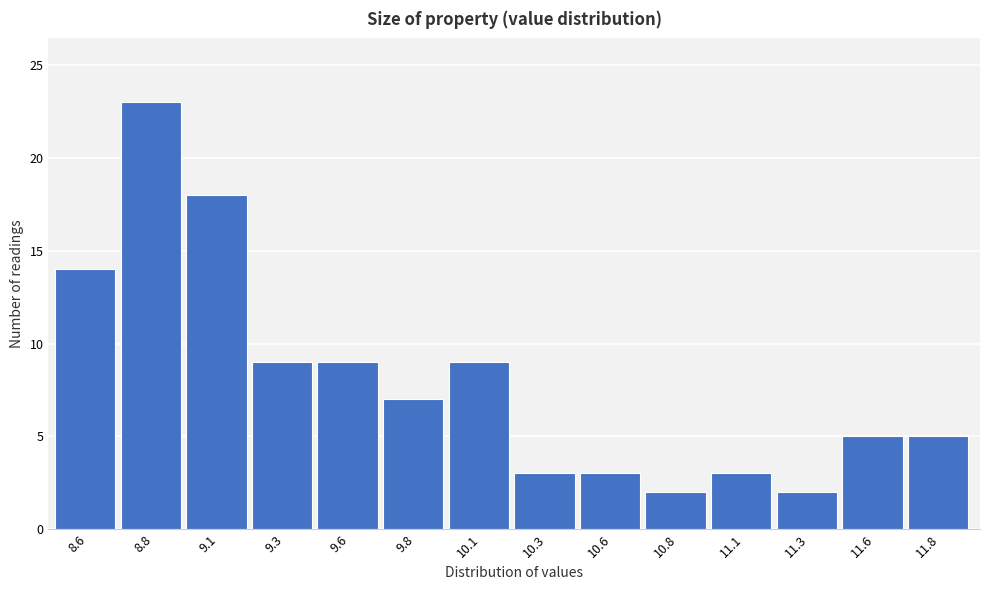

Reading right to left, extract all data points from this chart.

5	5	2	3	2	3	3	9	7	9	9	18	23	14